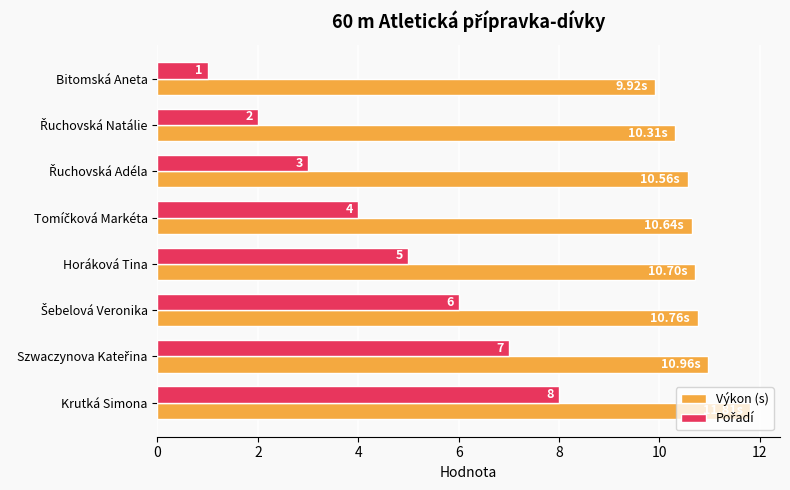

At how many categories does at least one series exceed 1?

8